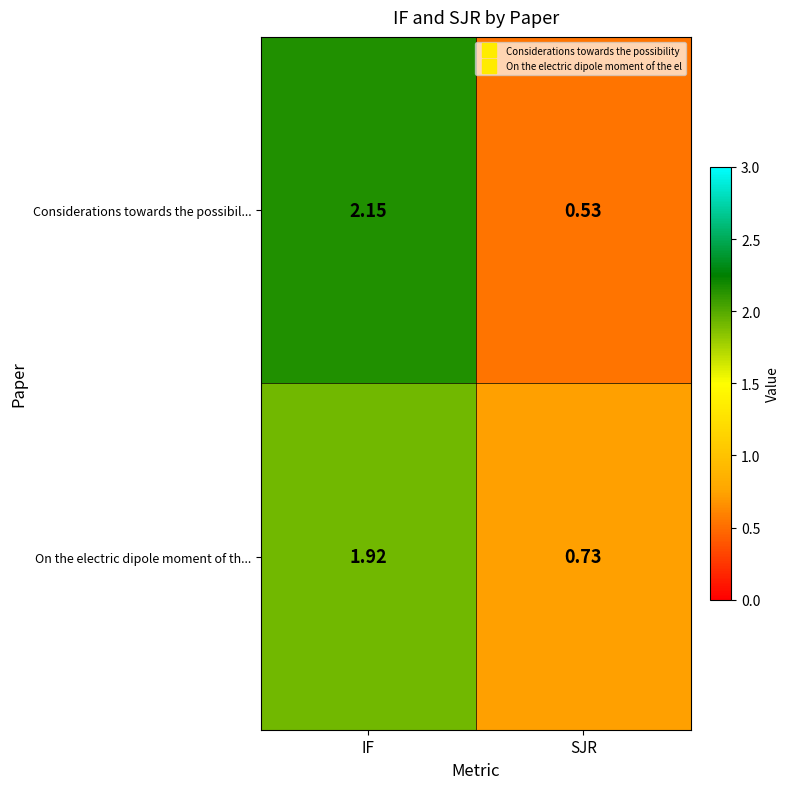

Which series has the widest spread of values?

Considerations towards the possibil...